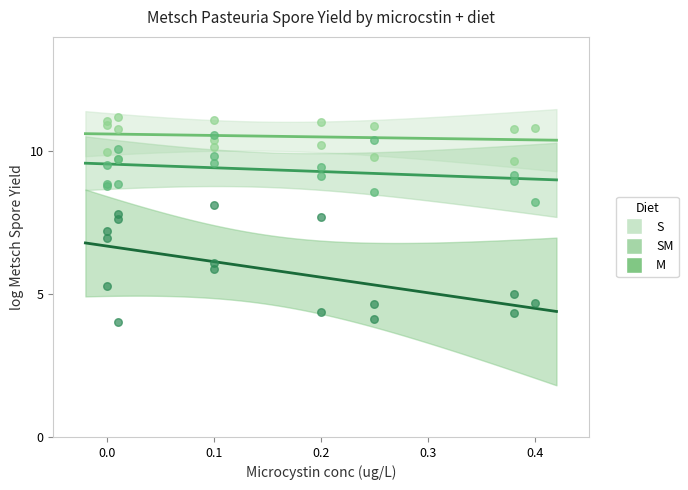

What is the X range (max minus min) for the scatter plot?

0.4